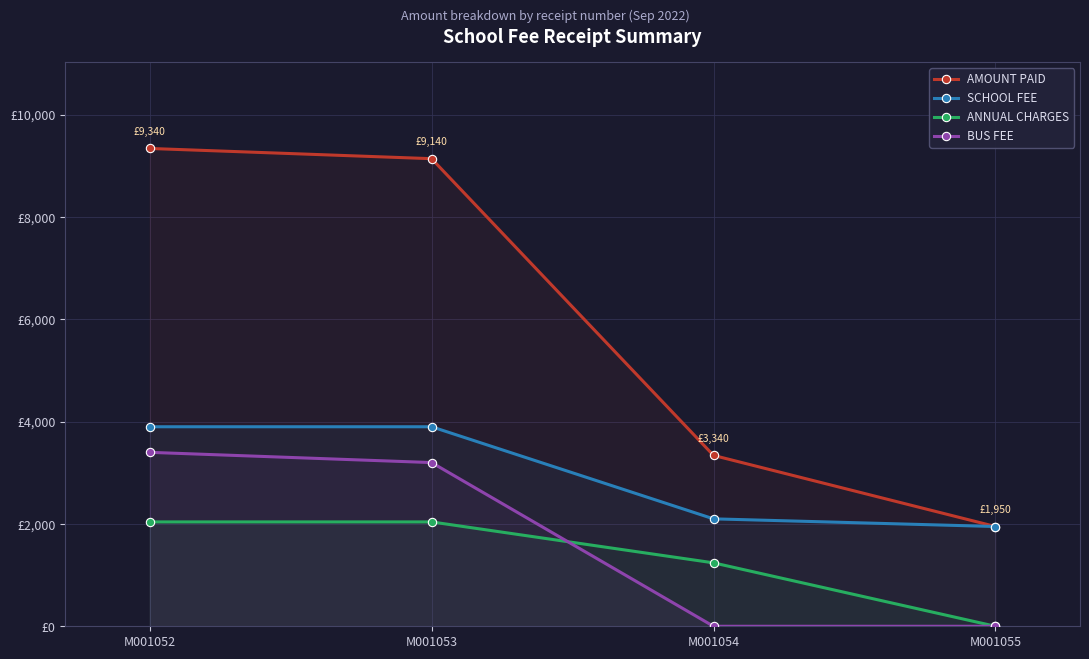

Does the chart have visible grid lines?

Yes